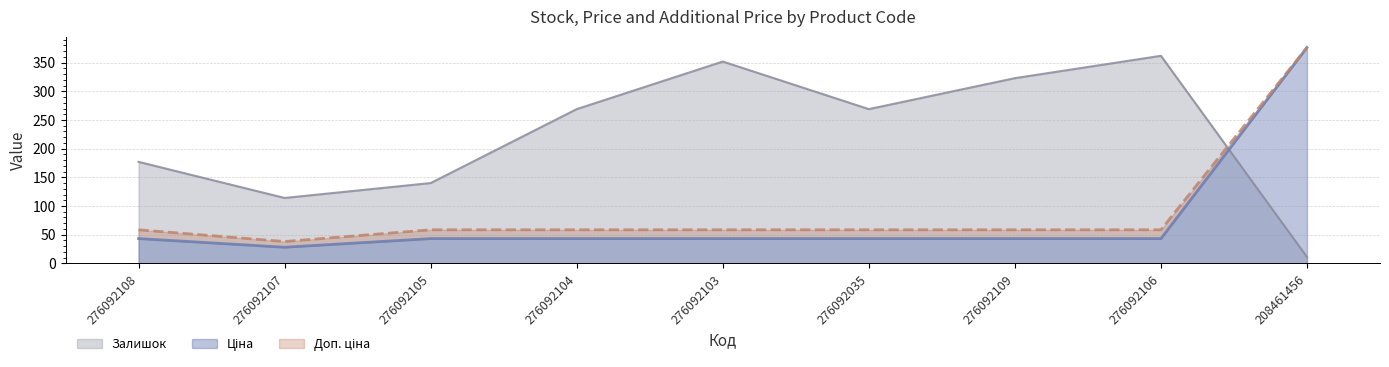

Is it true that Залишок equals 70.6 at 276092109?

False